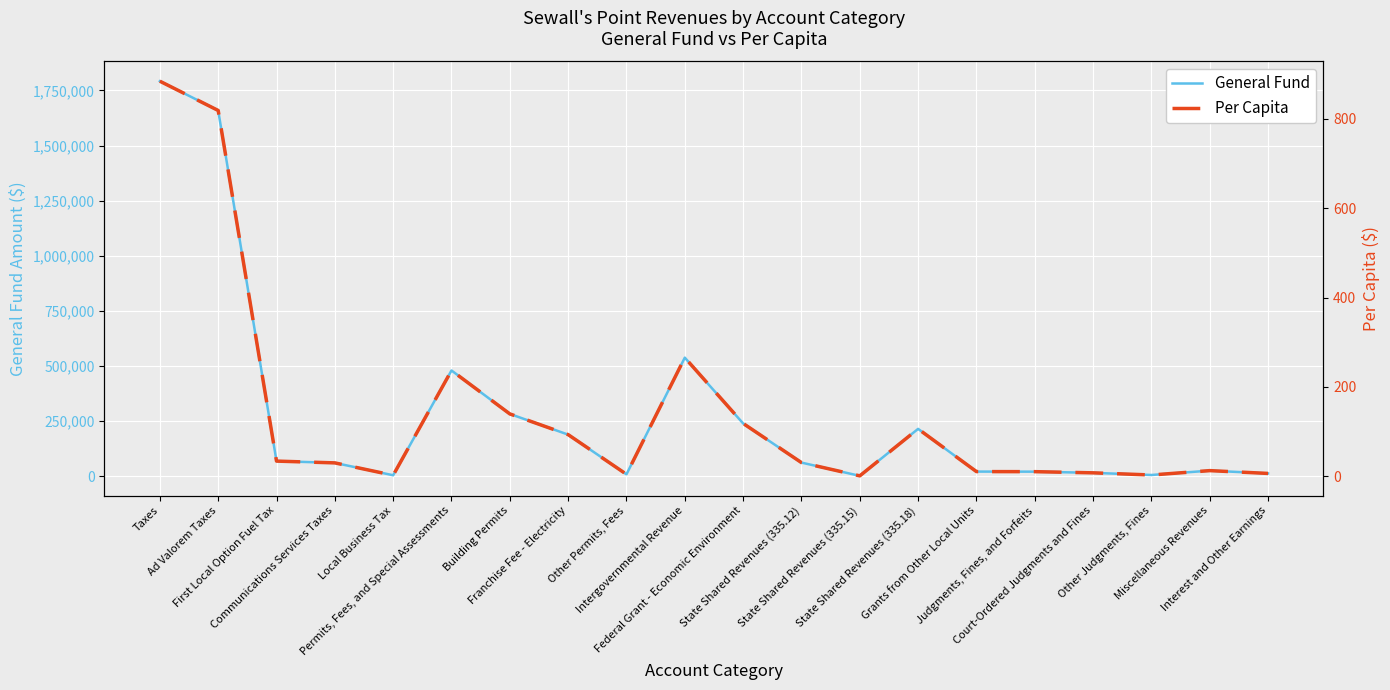

Rank the series at Local Business Tax from highest to lowest value.

General Fund, Per Capita